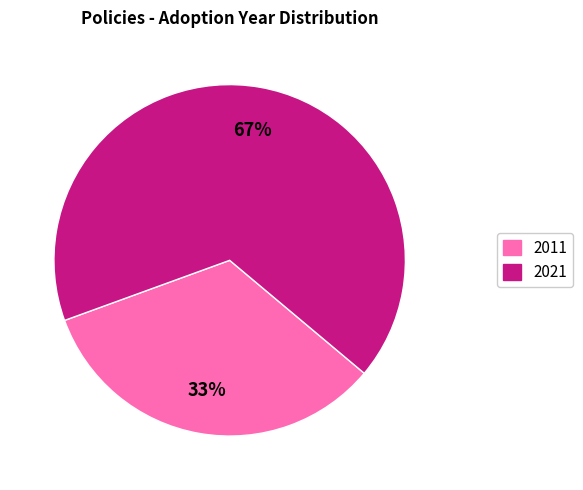

To the nearest percent, what is the average slice percentage?

50%